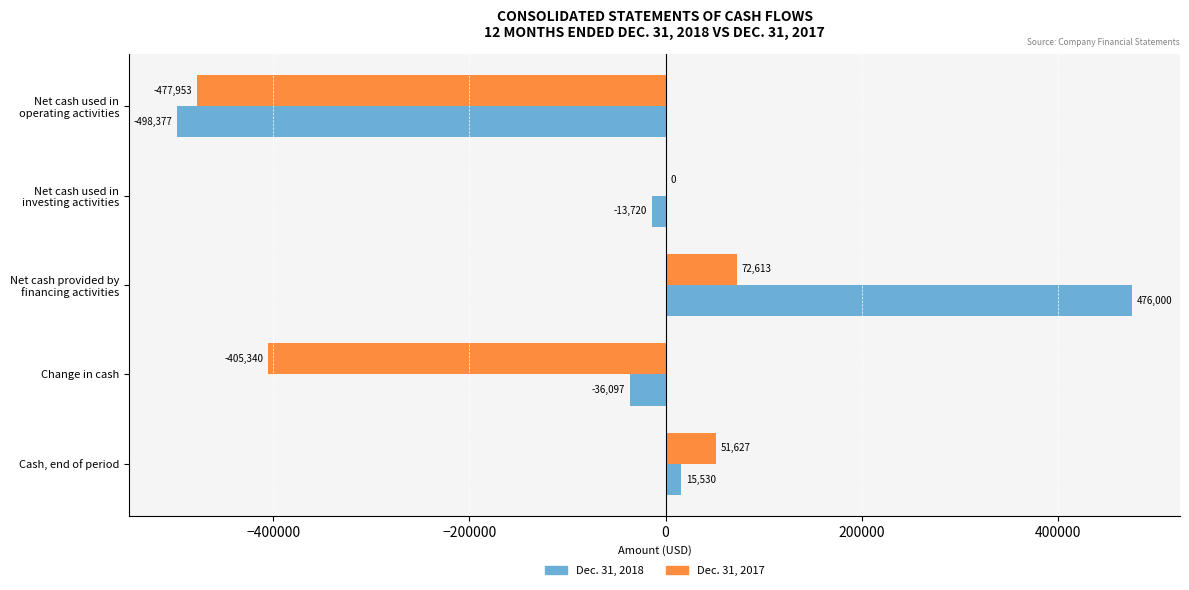

Is it true that Dec. 31, 2018 equals 15530 at Cash, end of period?

True